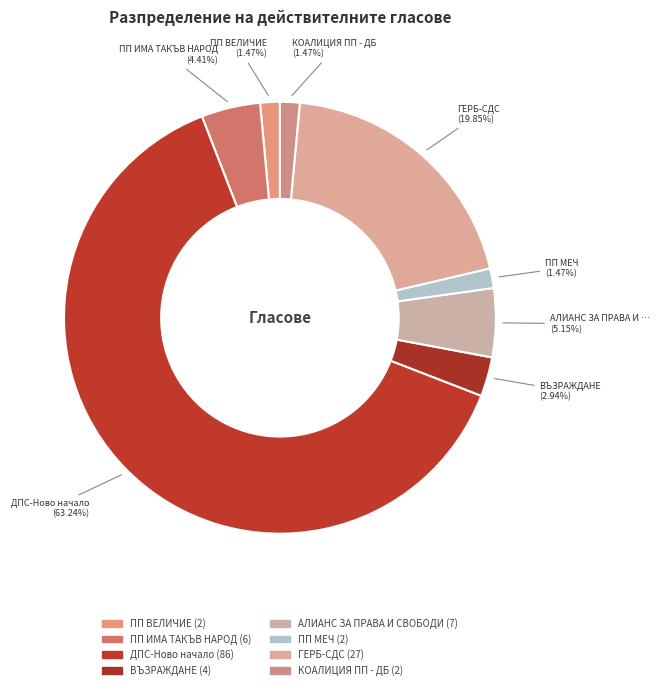

To the nearest percent, what percentage of the pie is ПП ИМА ТАКЪВ НАРОД?

4%